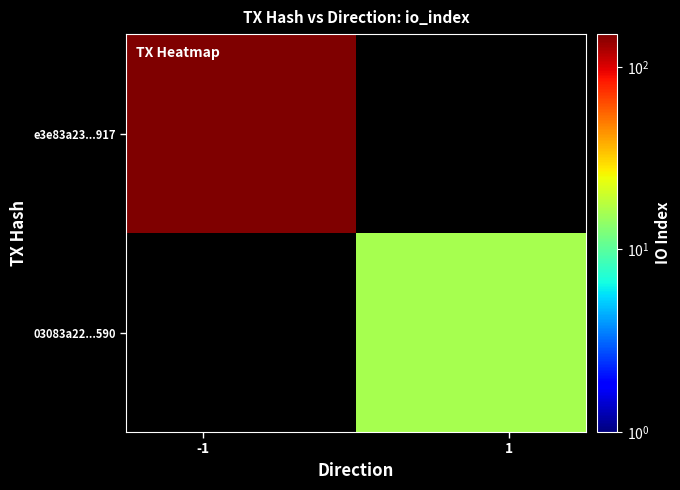

Rank the series by their maximum value, from highest to lowest.

e3e83a23...917, 03083a22...590